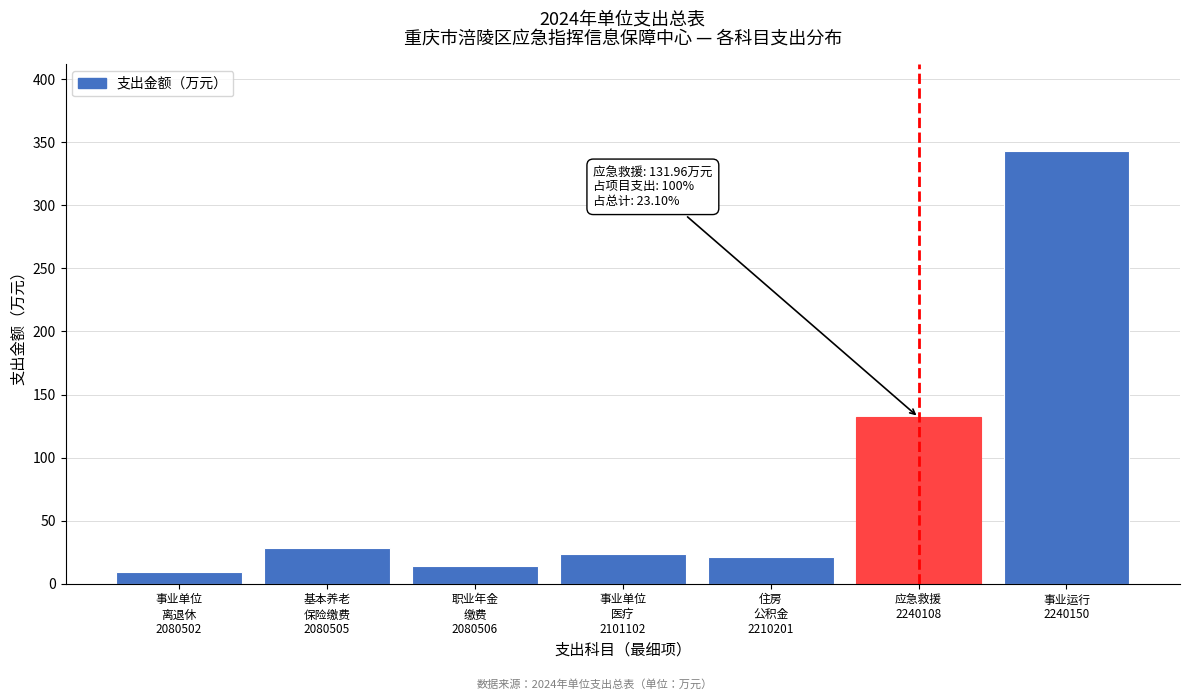

Reading left to right, what are all the values shown in this chart?

9.1	28.3	14.2	23.6	21.2	132.0	343.2